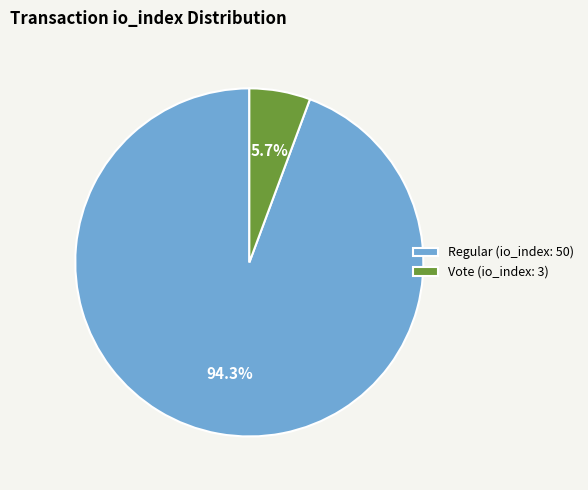

To the nearest percent, what is the combined percentage of Regular (io_index: 50) and Vote (io_index: 3)?

100%